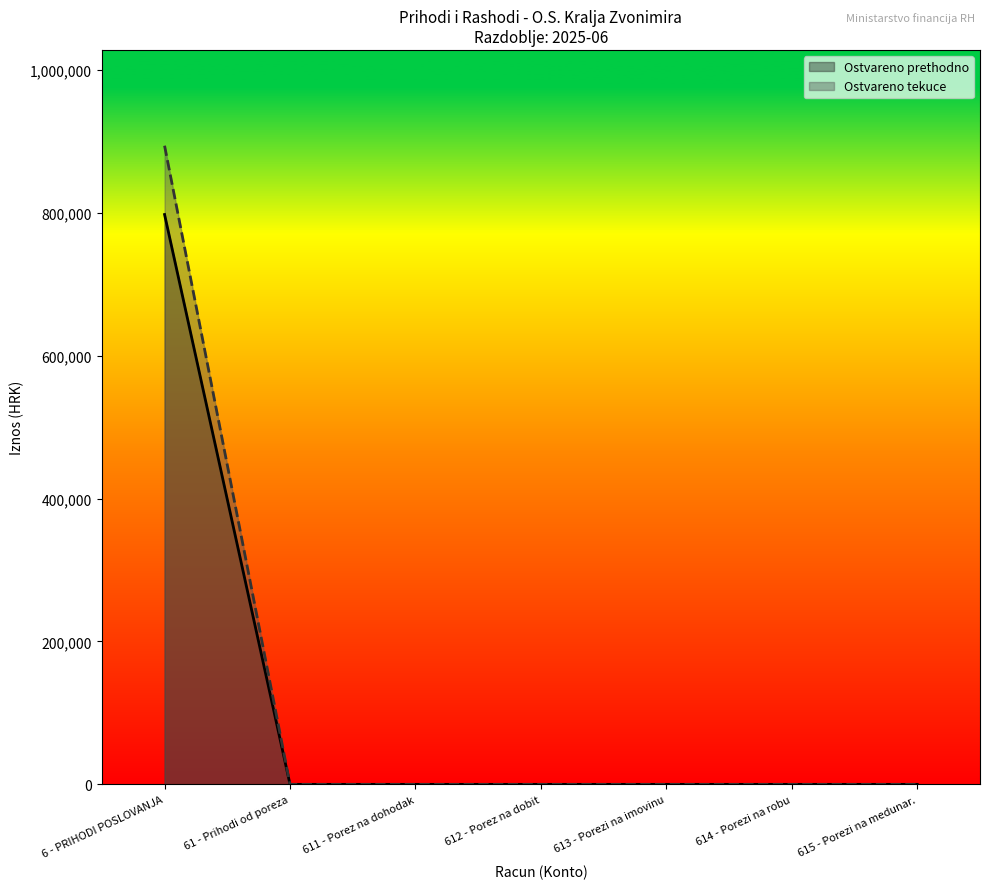

At which category does the chart reach its peak across all series?

6 - PRIHODI POSLOVANJA